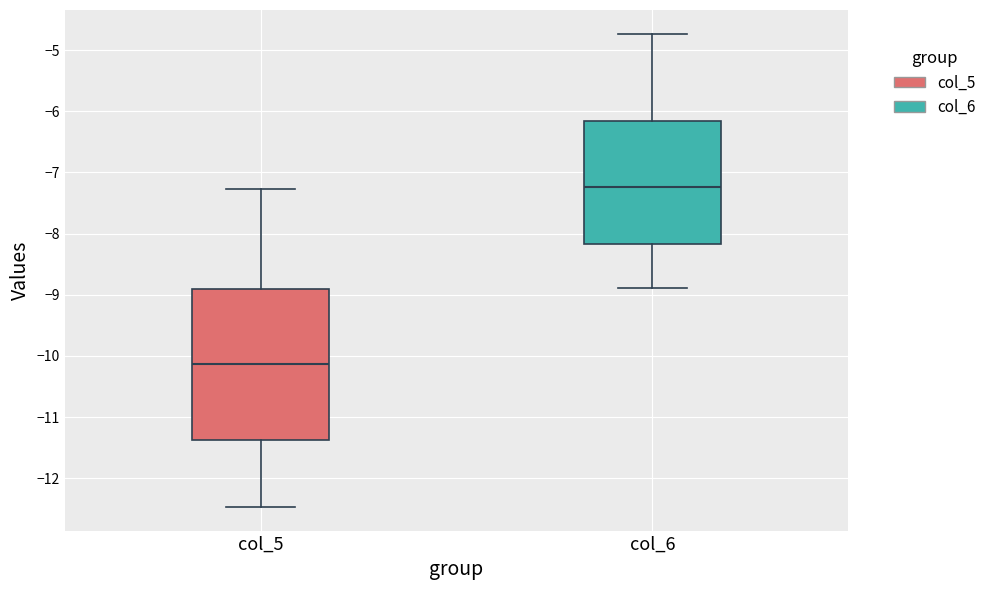

Reading left to right, read every box against the y-axis: the position of its median line, the range the box covers, and the ends of its whiskers. The values are not printed on the chart, so give them approximately, as read against the axis.

col_5: median -10.1, box -11.4 to -8.9, whiskers -12.5 to -7.3
col_6: median -7.2, box -8.2 to -6.2, whiskers -8.9 to -4.7